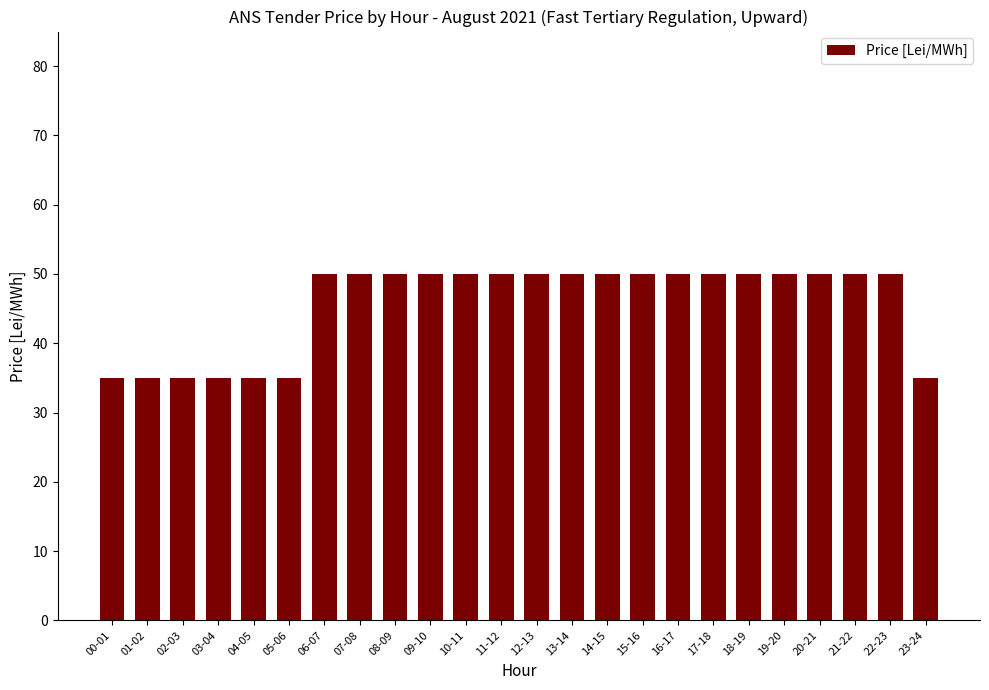

How many series are shown in this chart?

1